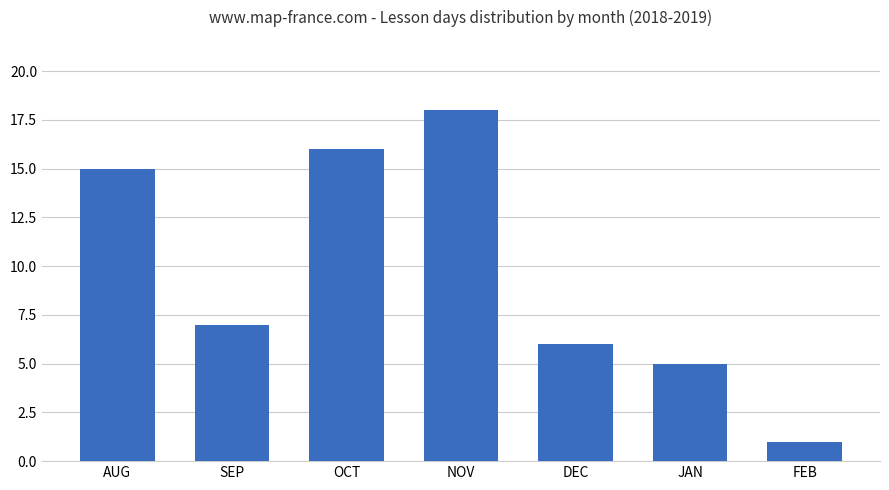

What is the difference between the second highest and second lowest values?

11